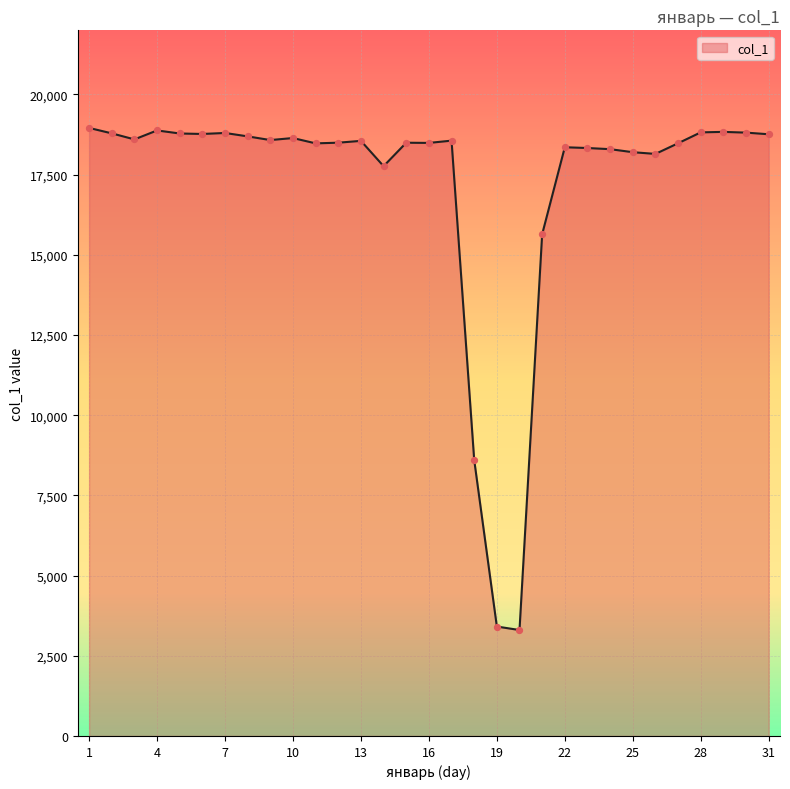

What is the smallest value displayed?

3303